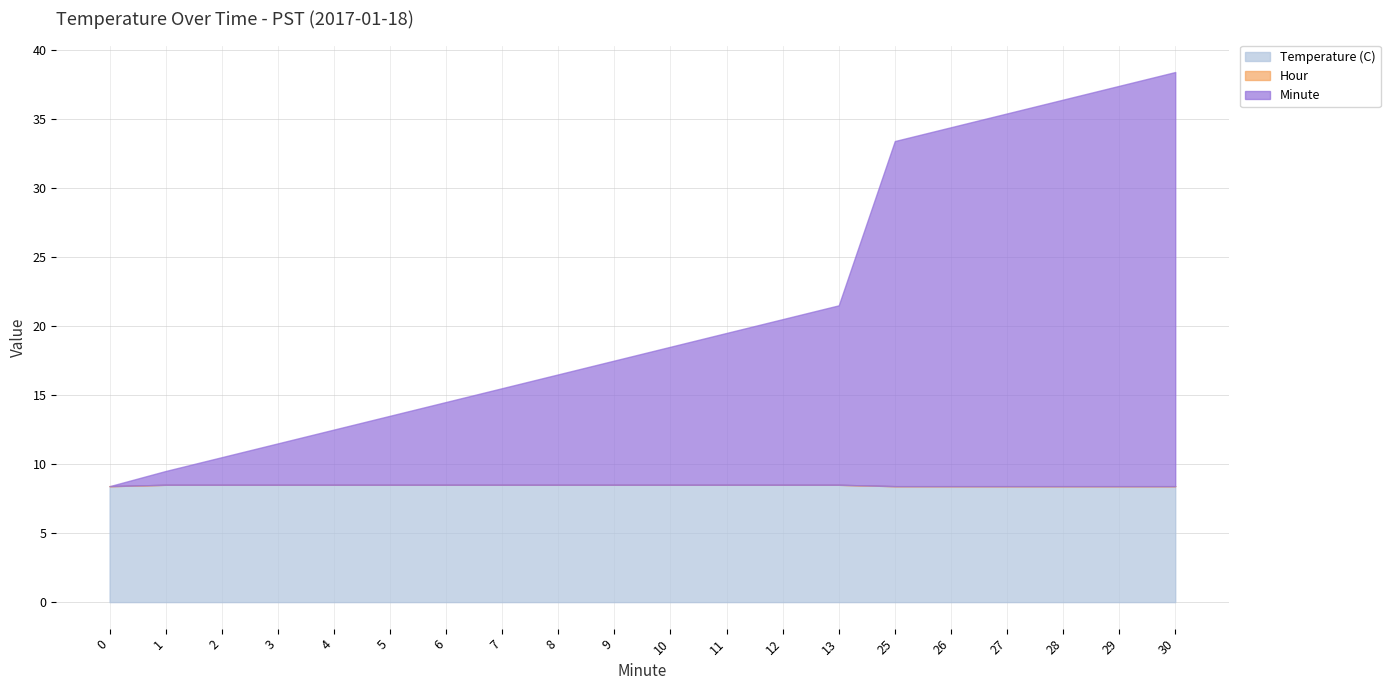

Rank the series by their average value, from lowest to highest.

Hour, Temperature (C), Minute